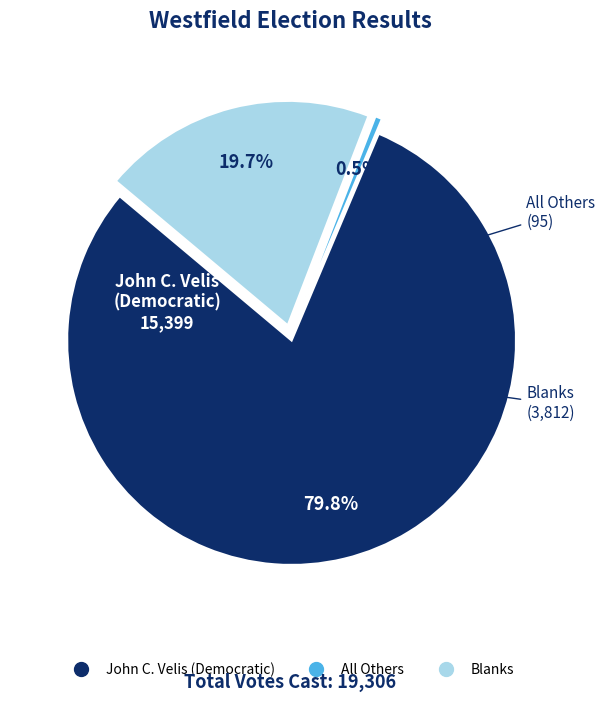

To the nearest percent, what percentage of the pie is John C. Velis (Democratic)?

80%